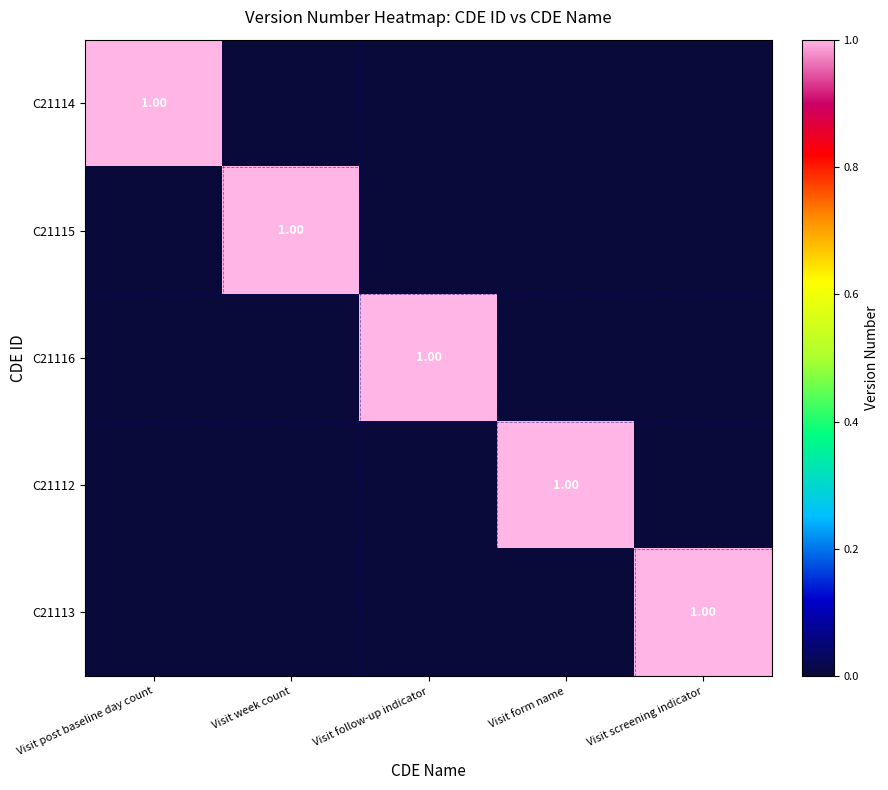

Is it true that C21113 equals -1 at Visit follow-up indicator?

False